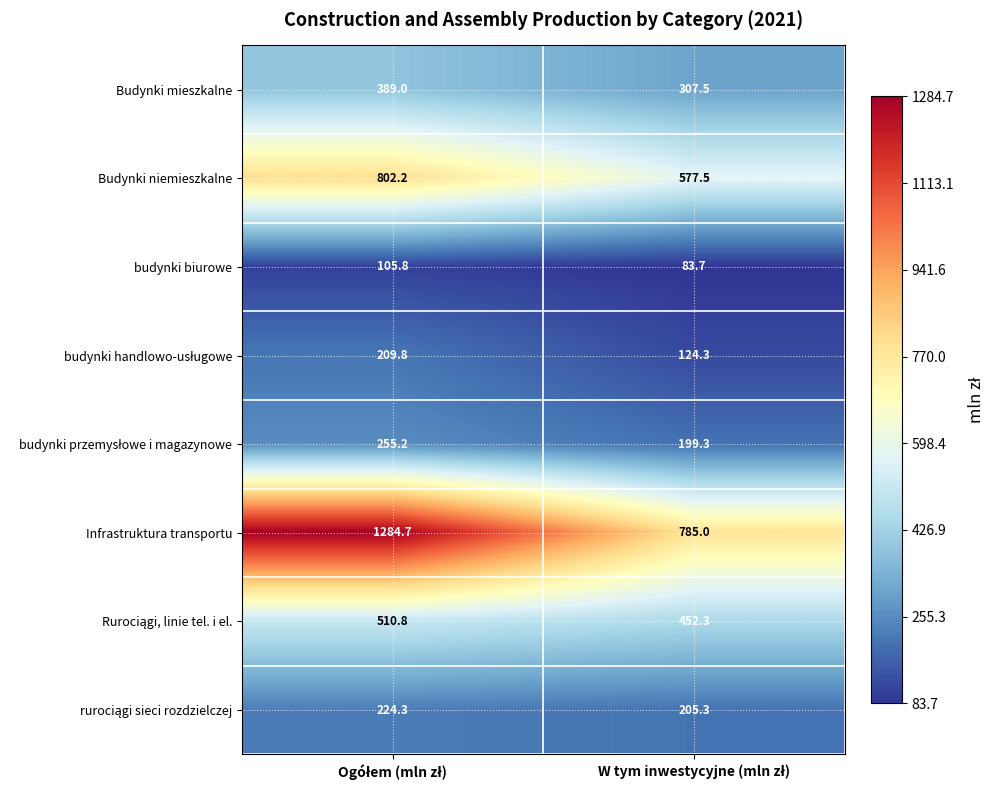

What is the lowest value of the Budynki niemieszkalne series?

577.5